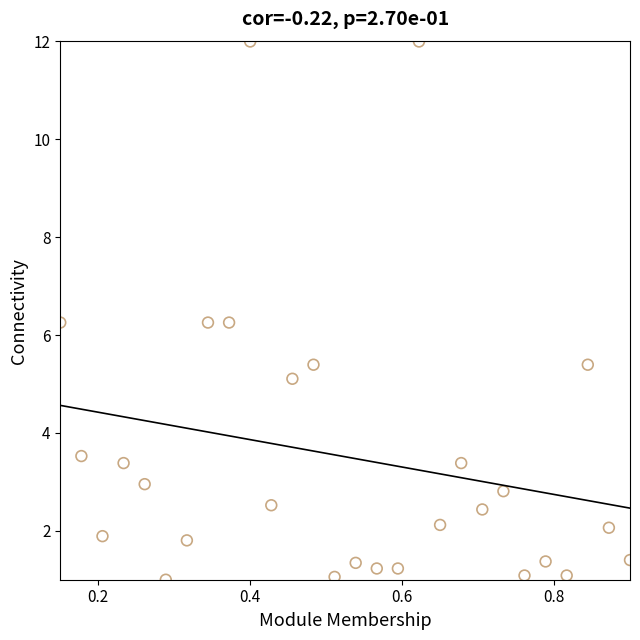

What is the range of X values (max minus min)?

0.8